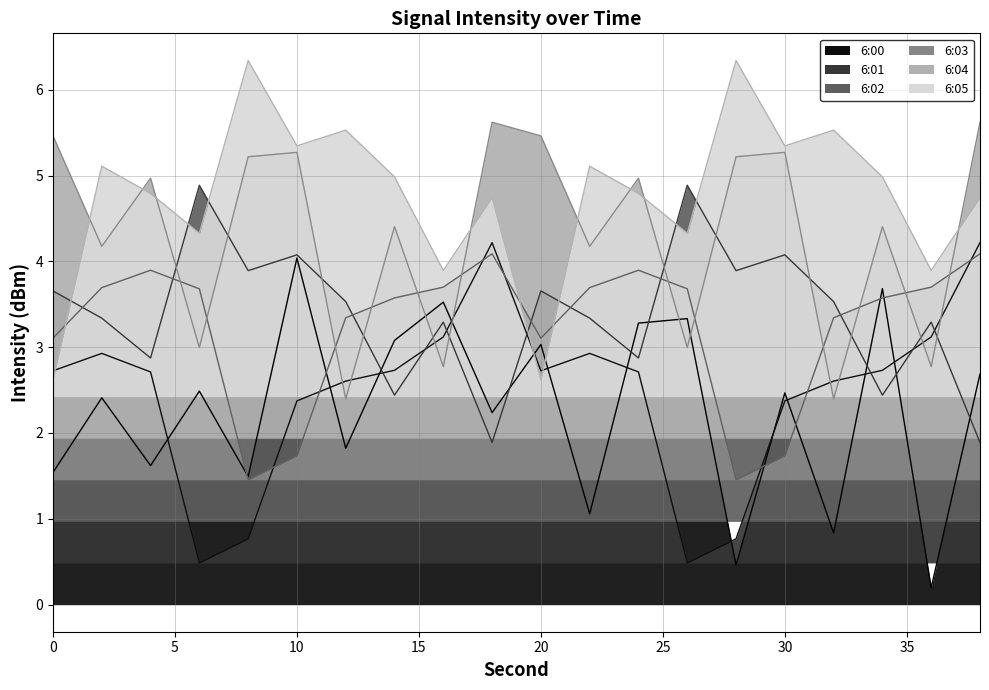

Is it true that 6:03 equals 0.8 at 14?

False